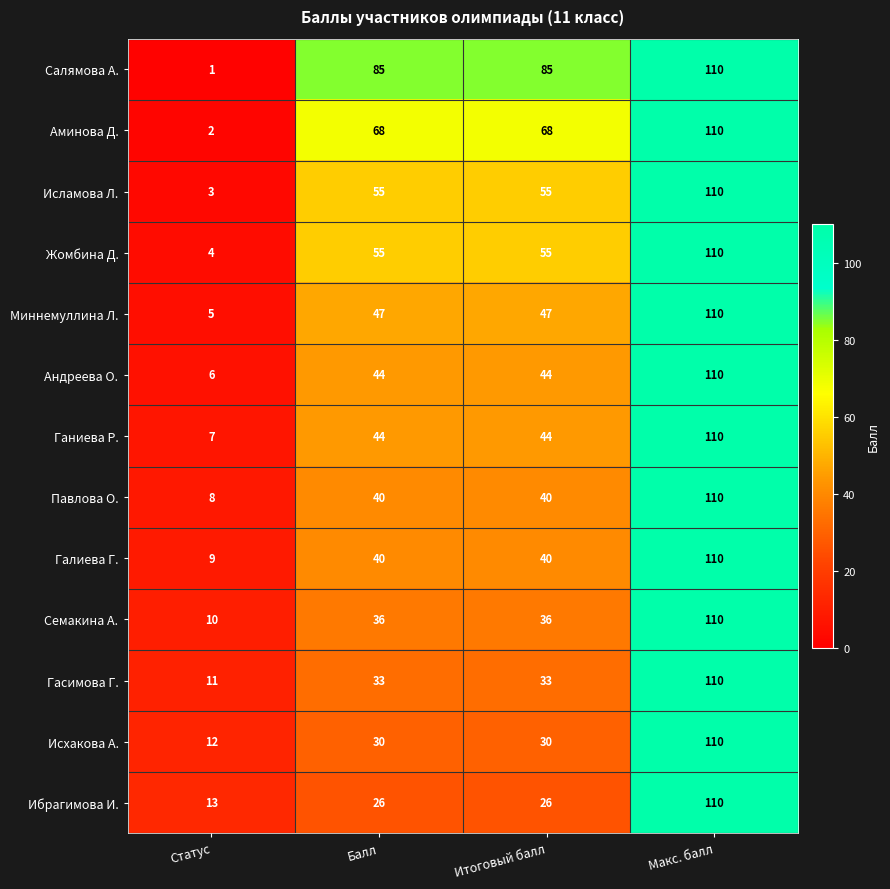

Count the Павлова О. values in the range 40 to 110.

3